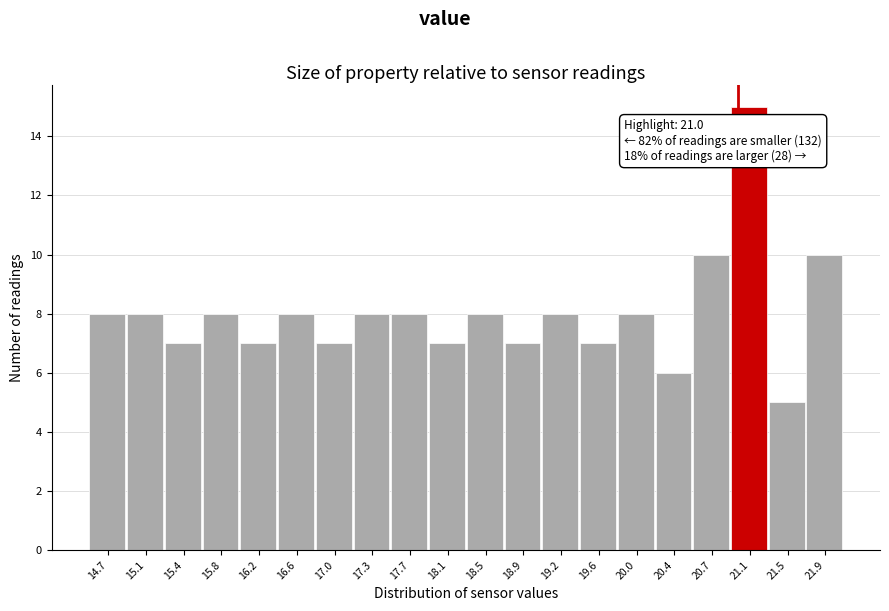

Which range on the x-axis has the tallest bar?

20.95 to 21.30